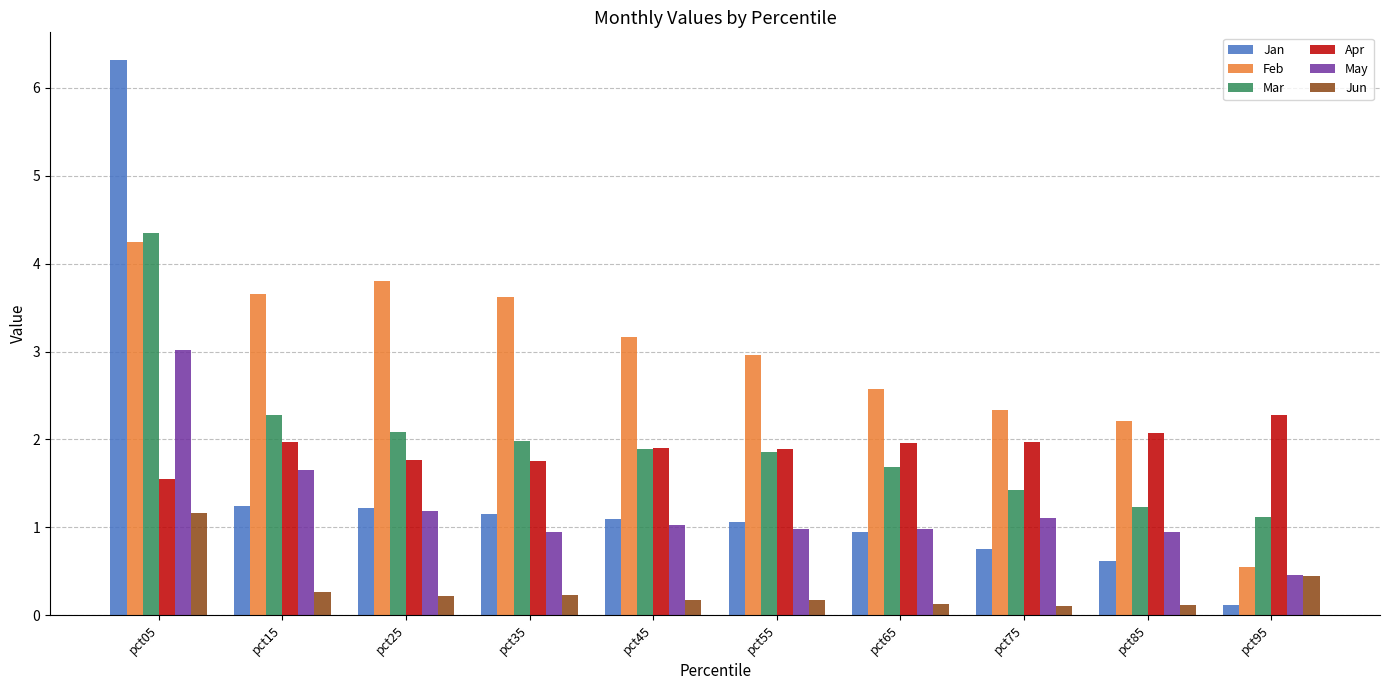

What is the difference between the maximum and minimum values in the Feb series?

3.7